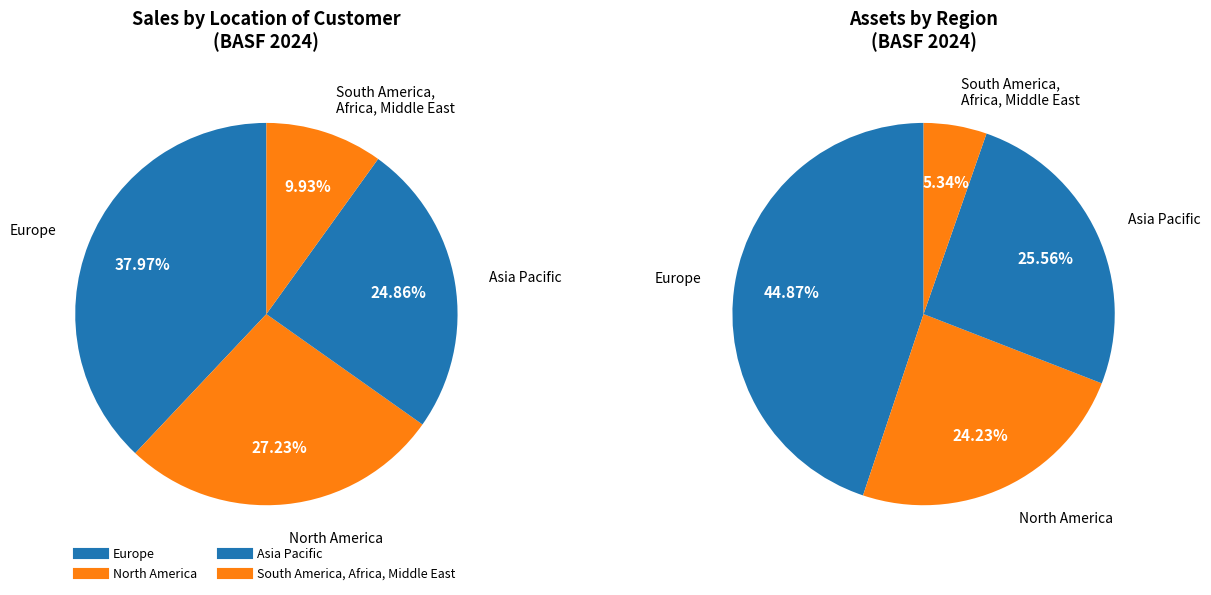

Do South America & Africa & Middle East and North America together represent more than half of the pie?

No